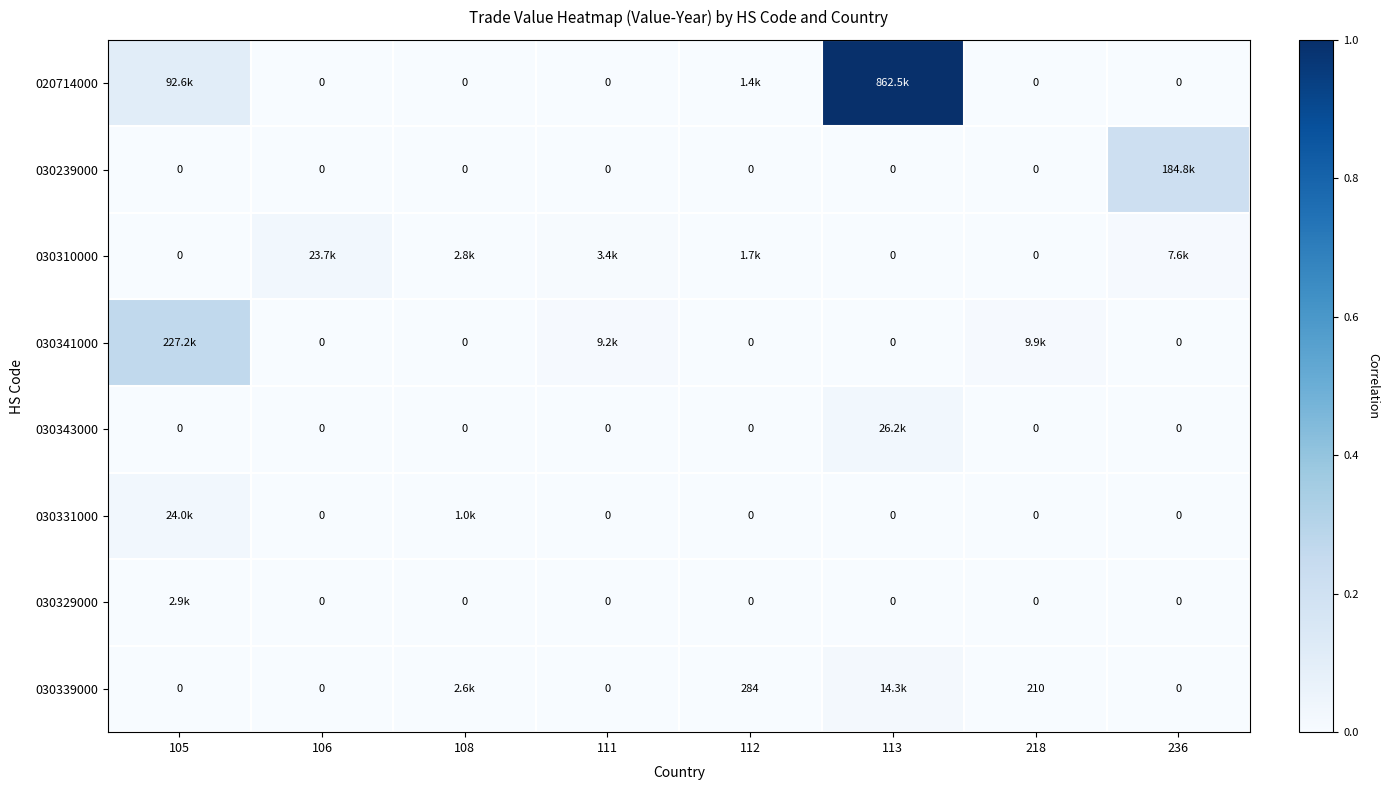

Count the number of data series in this chart.

8